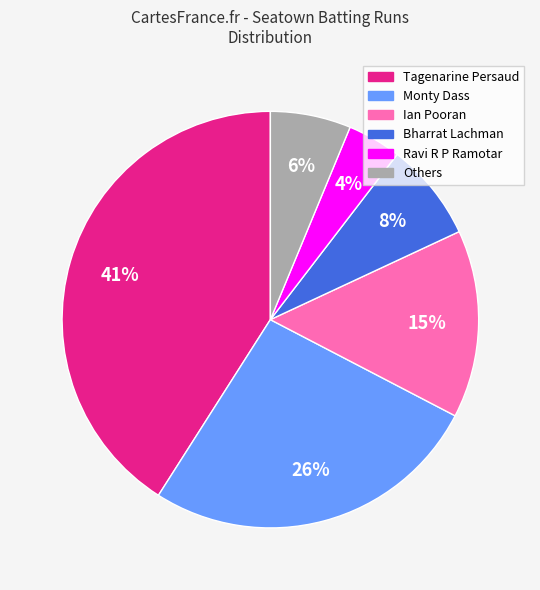

Does any single category account for the majority?

No